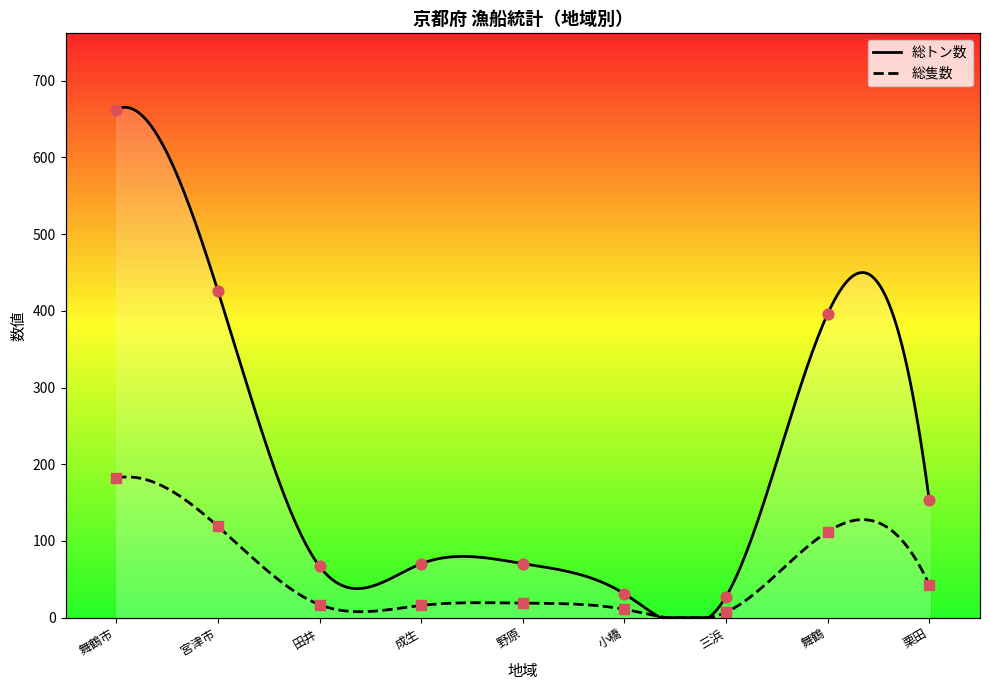

Which series reaches the maximum Y coordinate?

総トン数